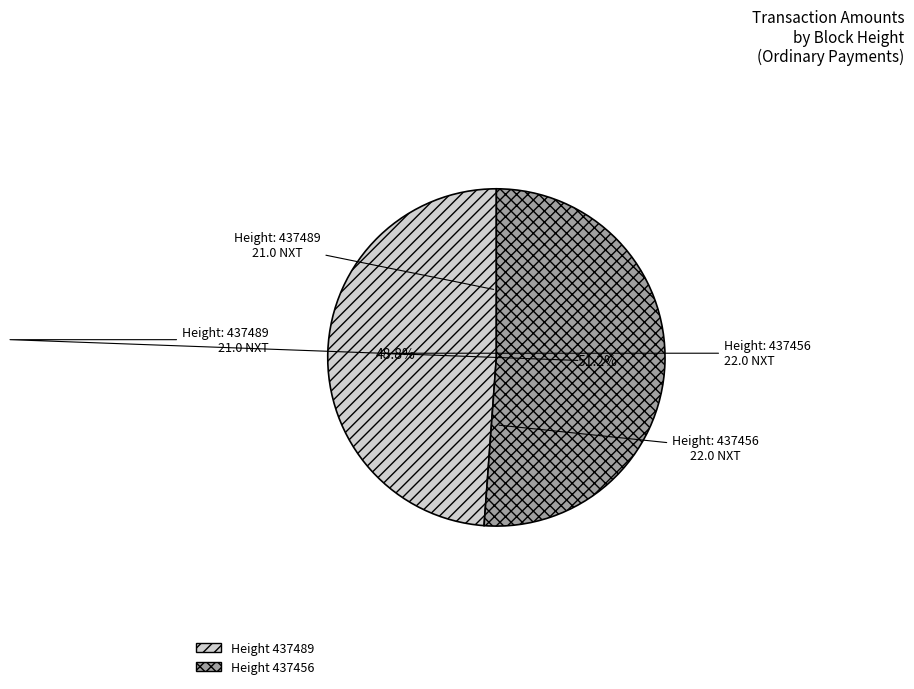

Is there any slice that represents more than half of the pie?

Yes